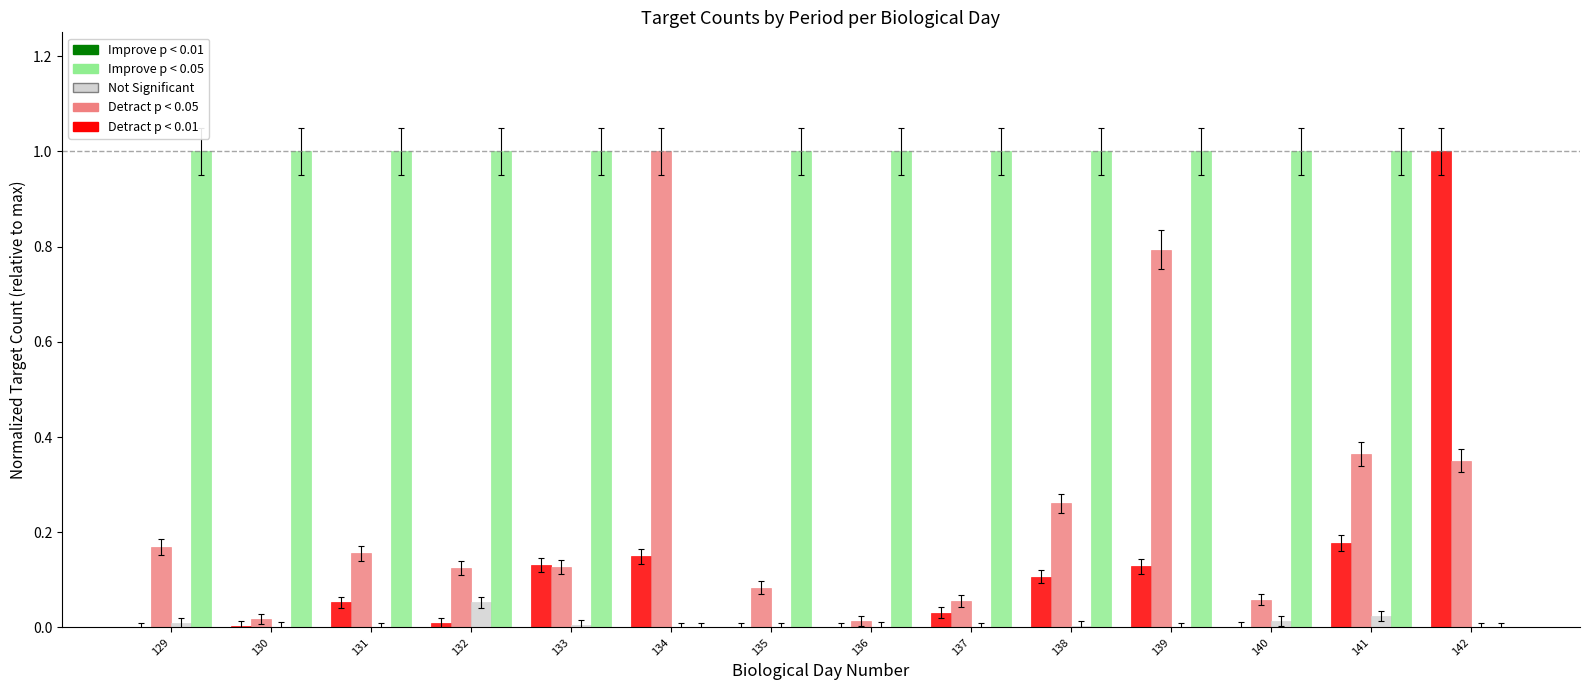

Which series has the largest total across all categories?

Improve p < 0.05